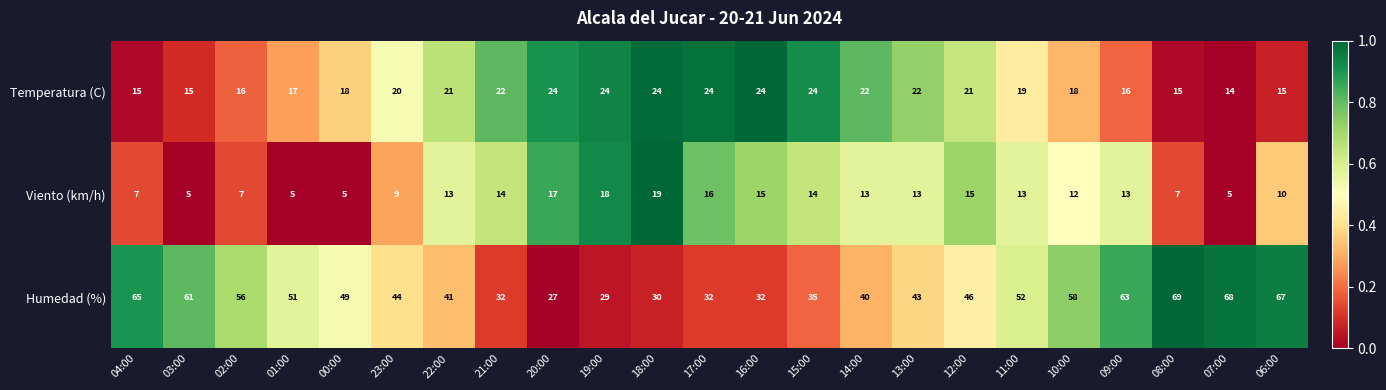

Which series changed the most between 00:00 and 15:00?

Humedad (%)